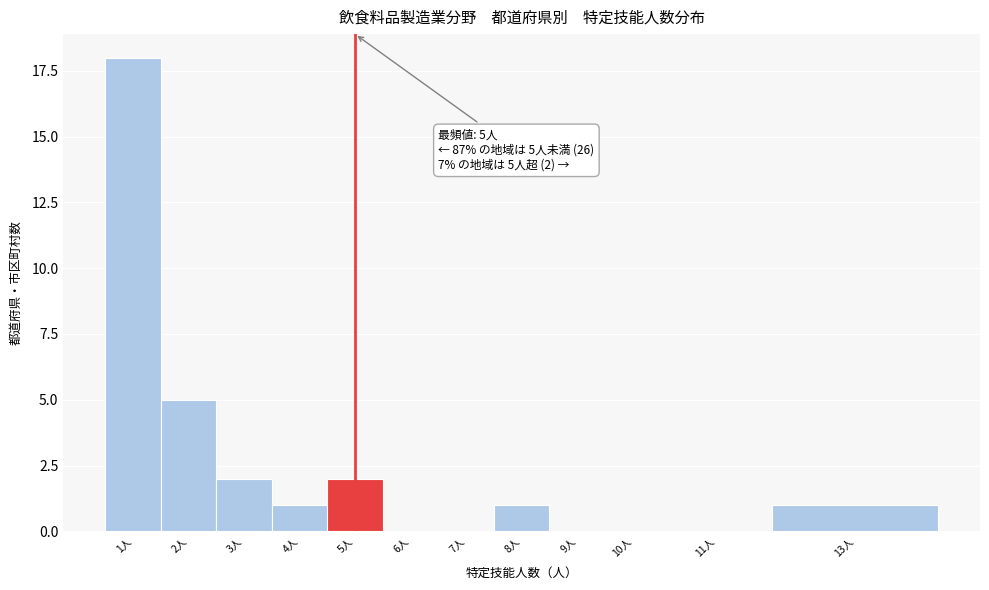

Where is the data nearest to the value 9?

2人